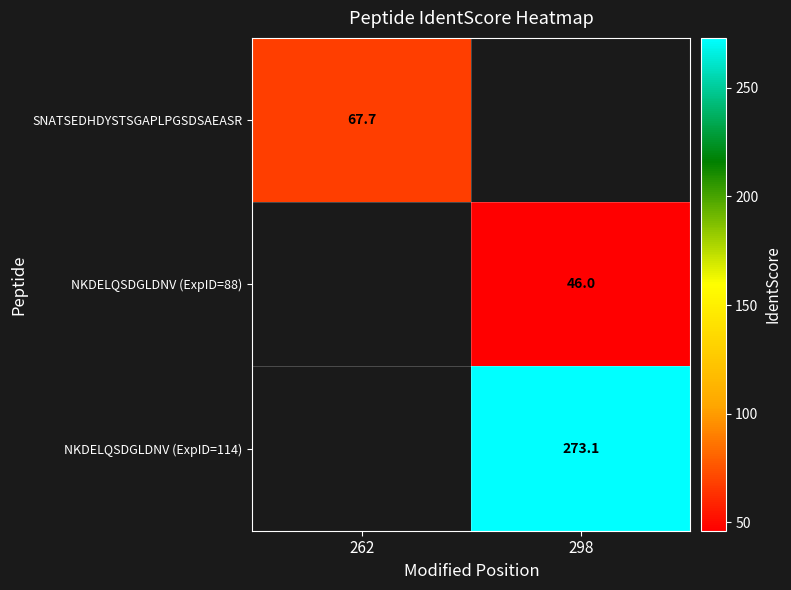

True or false: NKDELQSDGLDNV (ExpID=88) has a value of 64.9 at 298.

False